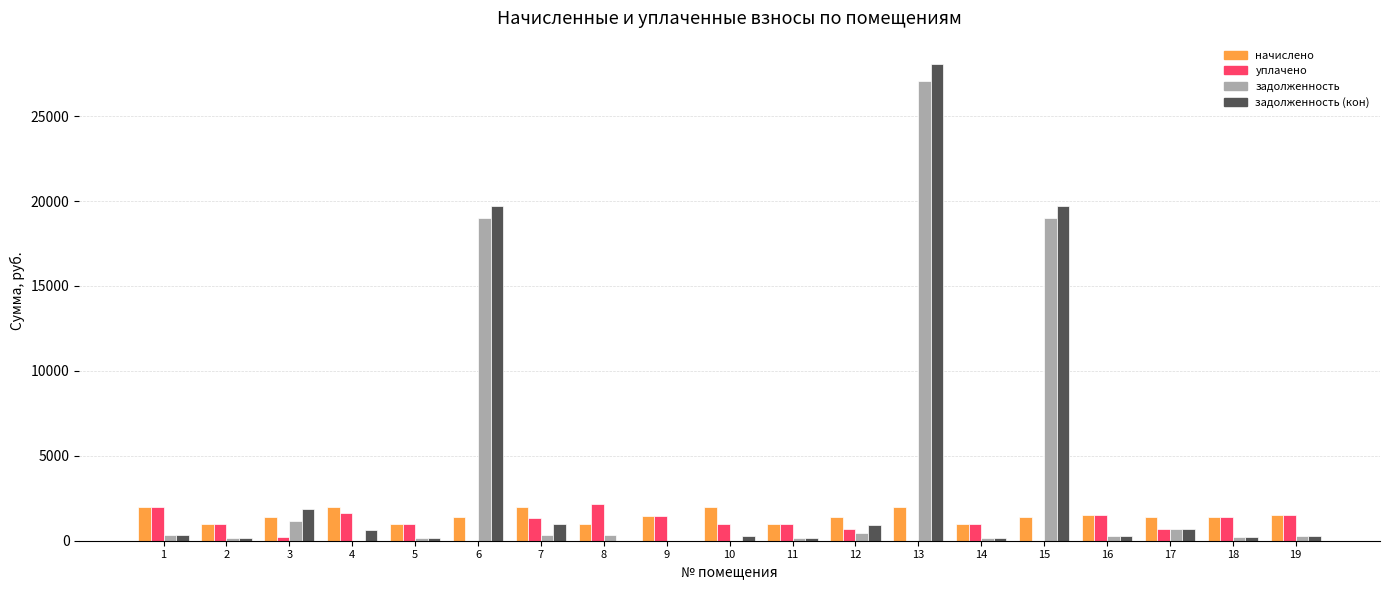

What is the average value of the уплачено series?

1024.3